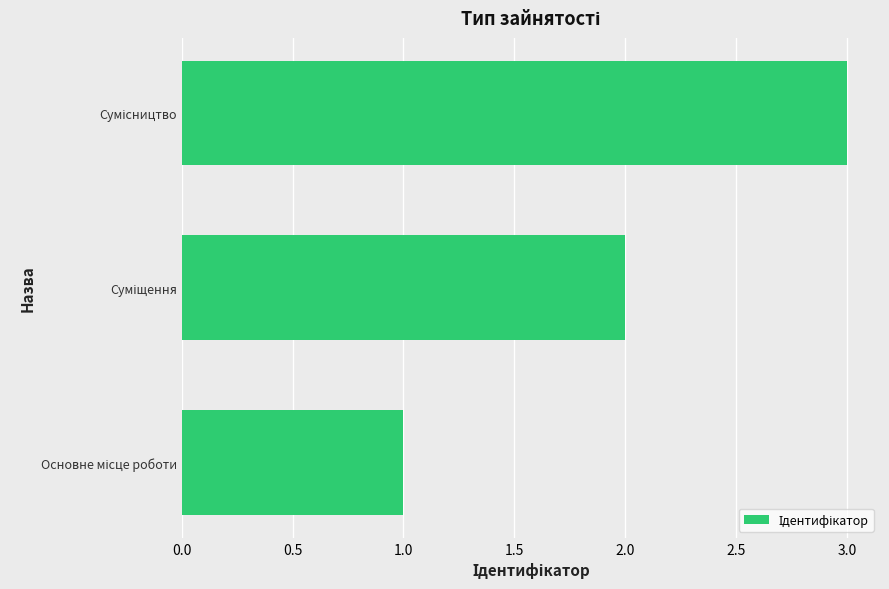

What is the sum of all values?

6